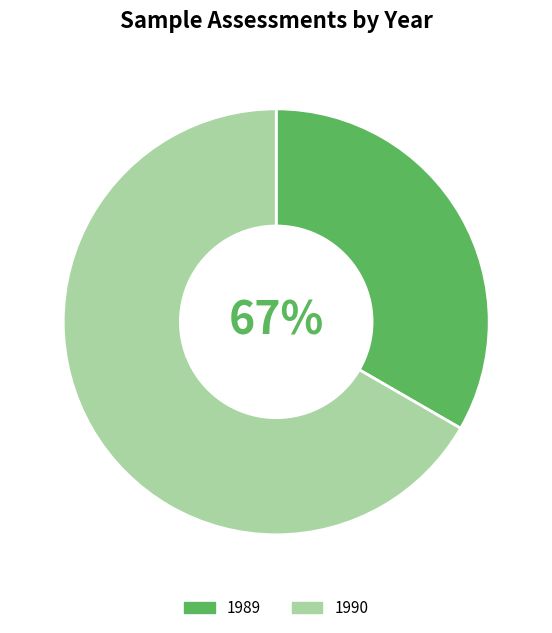

Which category has the smallest portion of the pie?

1989